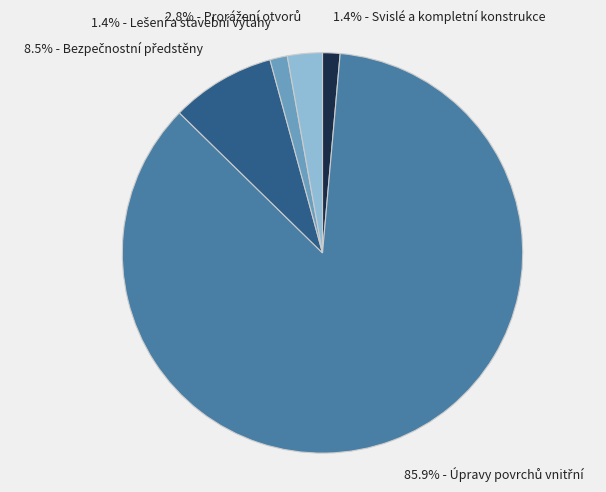

Is there any slice that represents more than half of the pie?

Yes